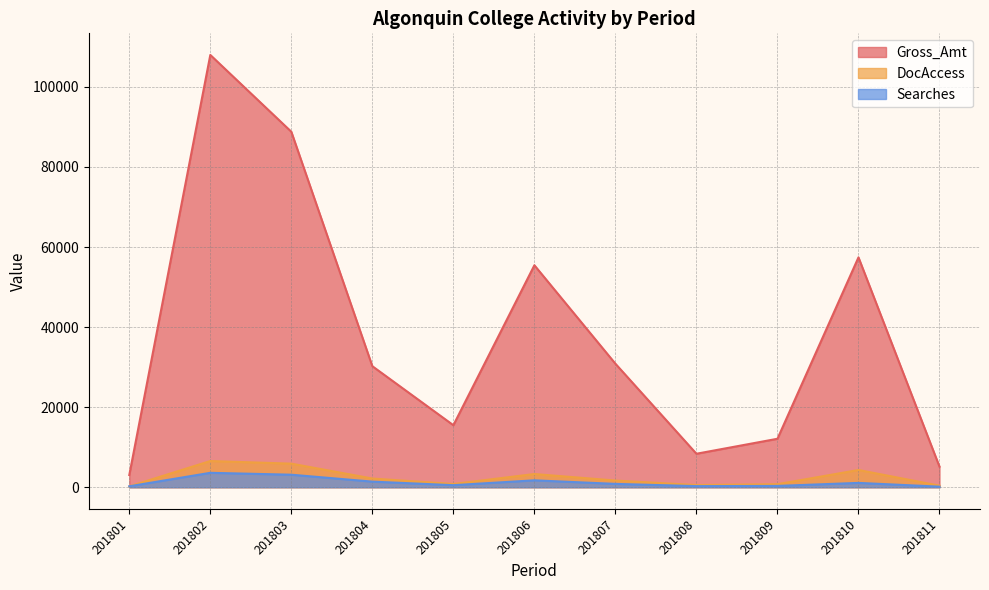

What is the lowest value of the Gross_Amt series?

3050